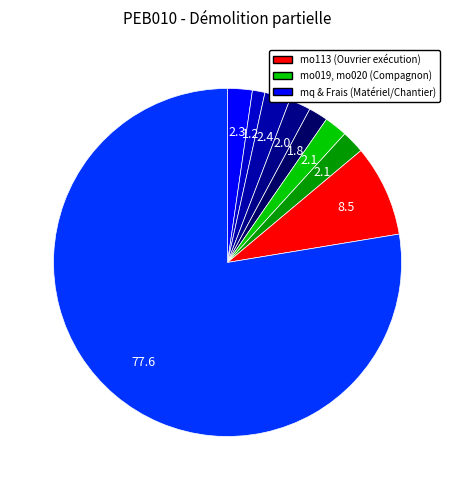

How many segments does this pie chart have?

9